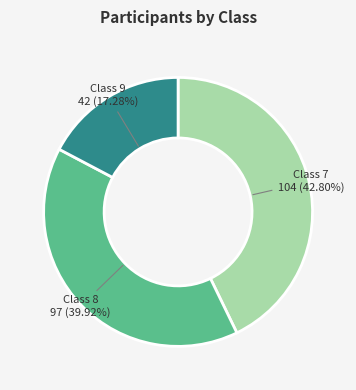

Is there a majority slice in this chart?

No